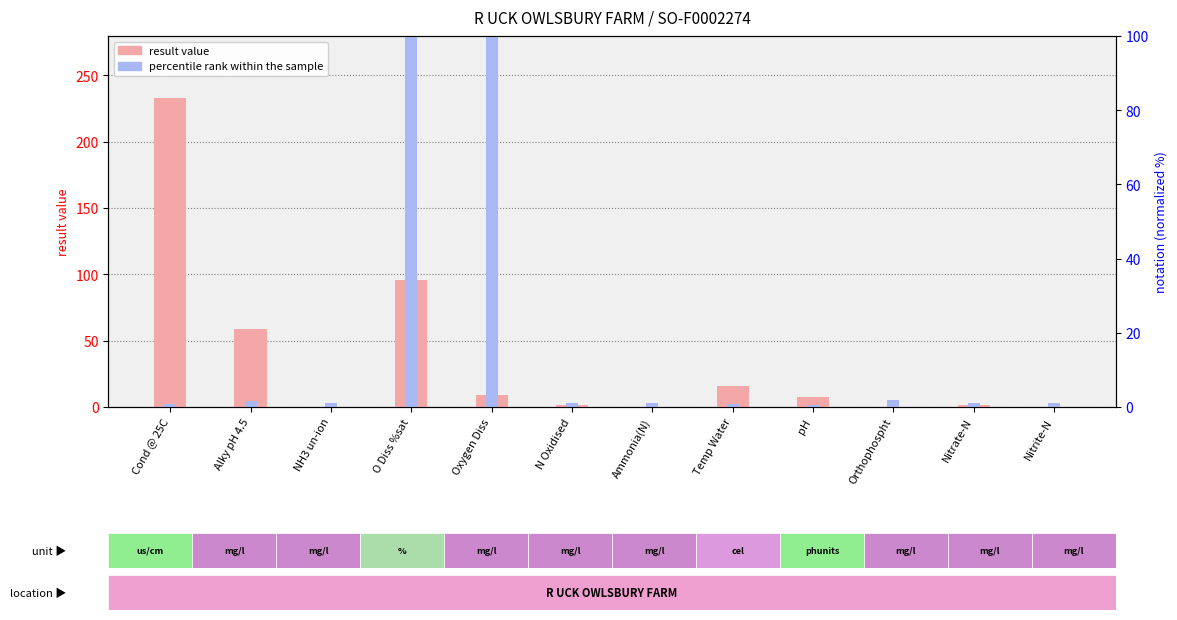

What is the sum of all result values?

423.5